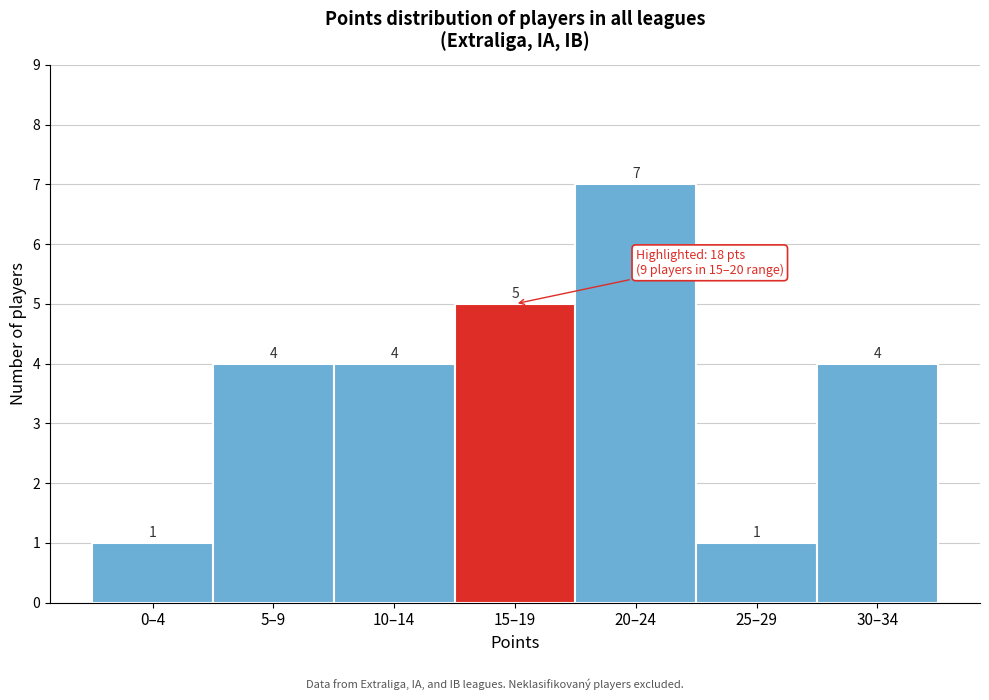

Reading right to left, transcribe all the data shown in this chart.

4	1	7	5	4	4	1